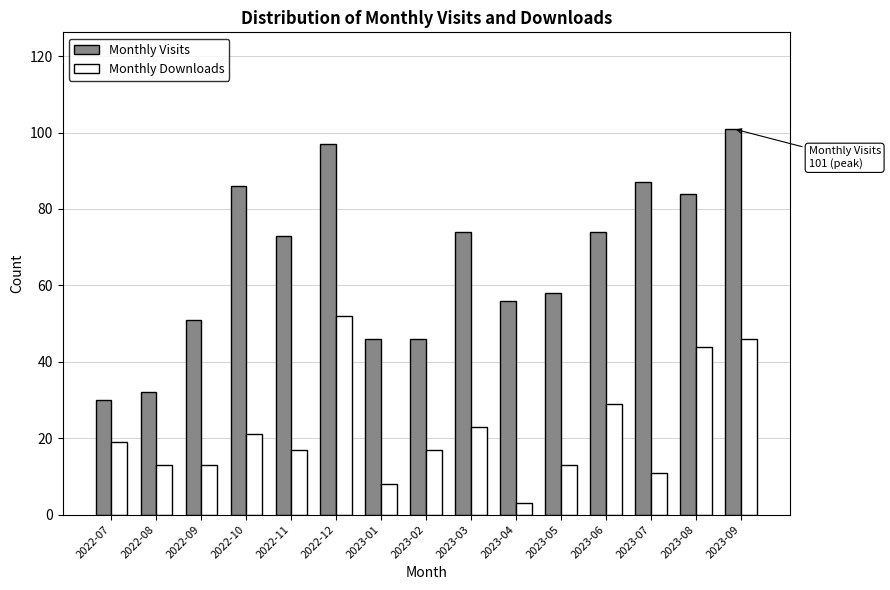

What is the sum of all Monthly Visits values?

995